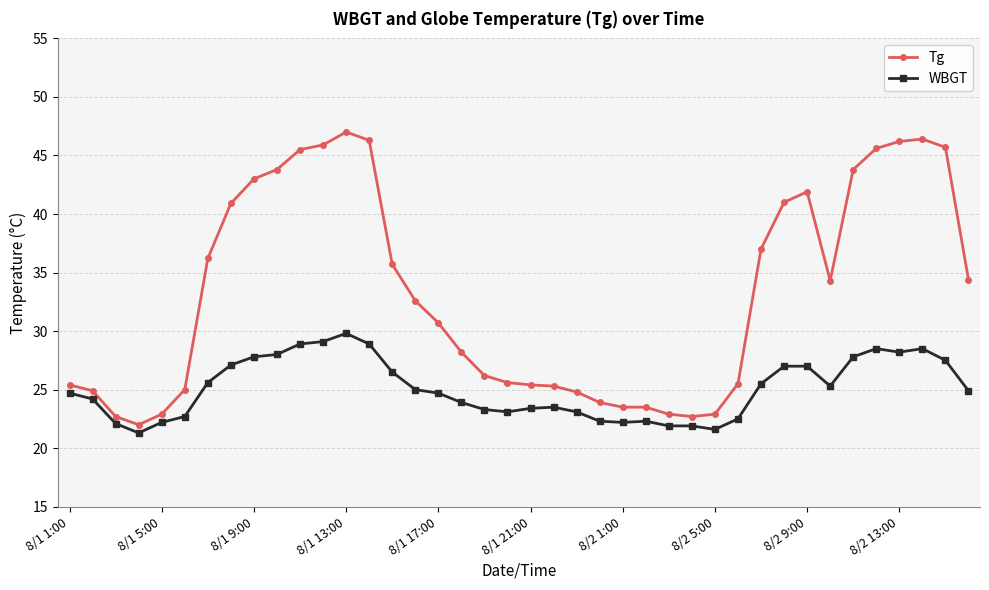

True or false: Tg and WBGT intersect in this chart.

False